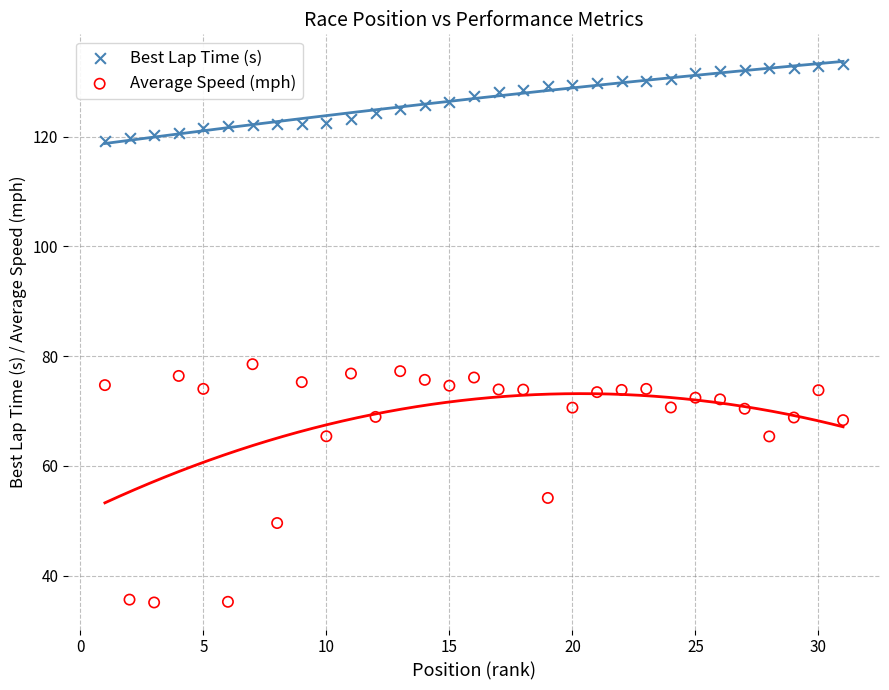

Which series has the widest spread of Y values?

Average Speed (mph)